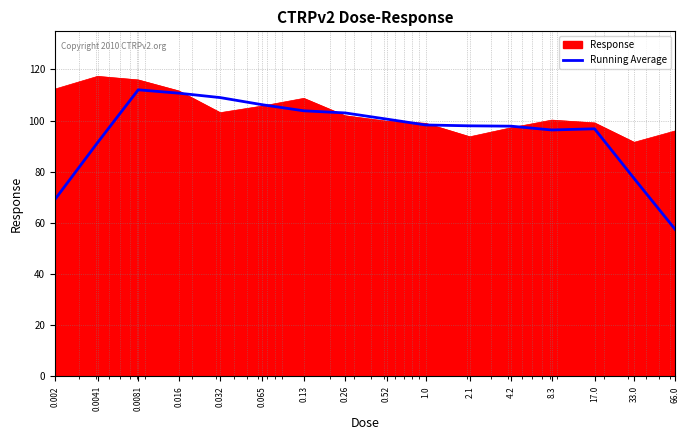

Rank the series by their average value, from lowest to highest.

Running Average, Response